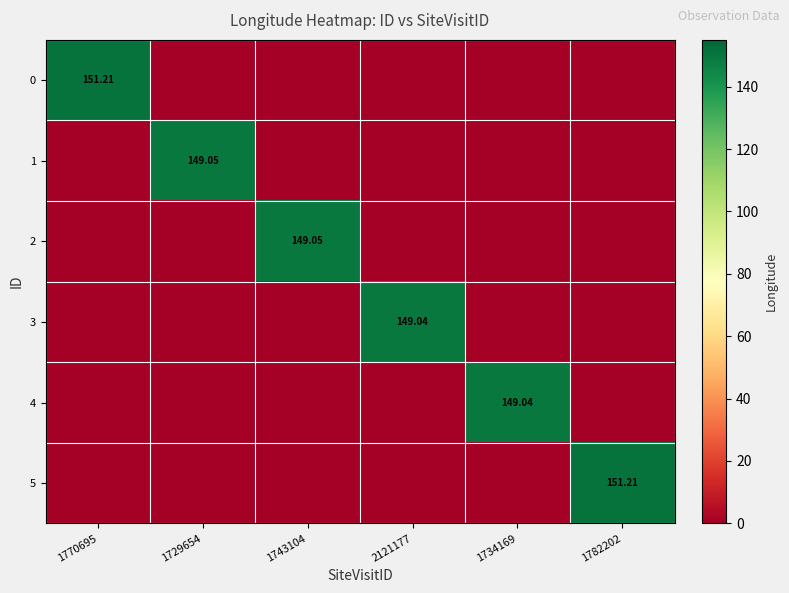

The value of 4 at 1729654 is 0.0. True or false?

True